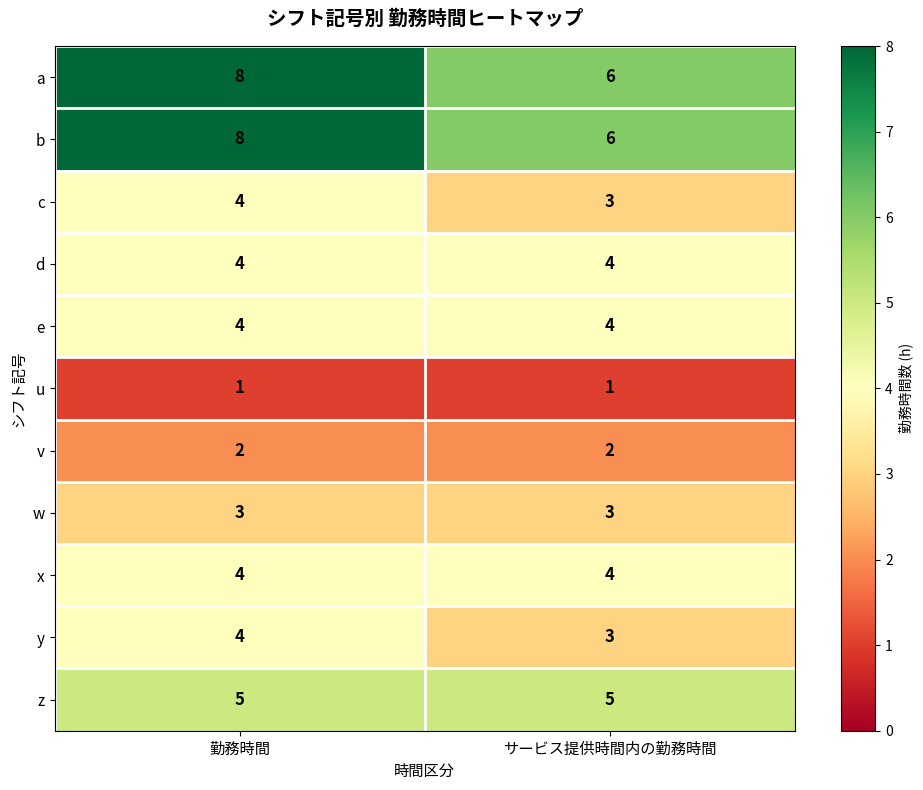

Reading left to right, extract all data points from this chart.

a: 8	6
b: 8	6
c: 4	3
d: 4	4
e: 4	4
u: 1	1
v: 2	2
w: 3	3
x: 4	4
y: 4	3
z: 5	5